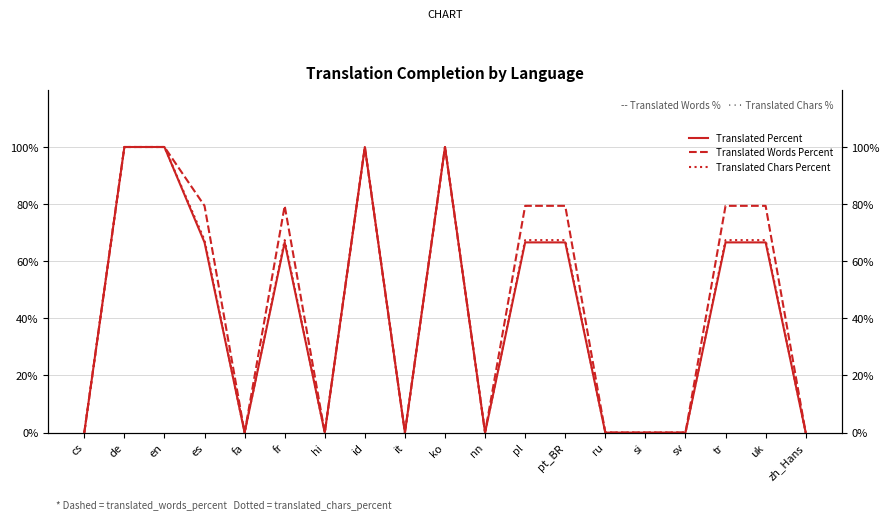

At which label is Translated Chars Percent closest to 50?

es